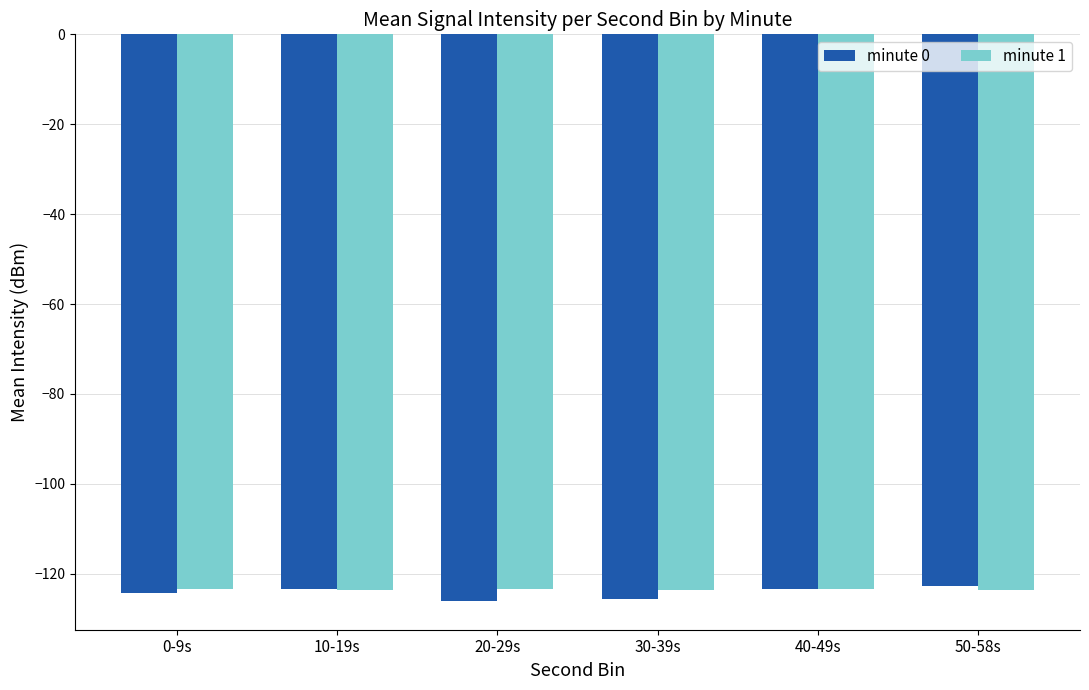

Which series has the widest spread of values?

minute 0